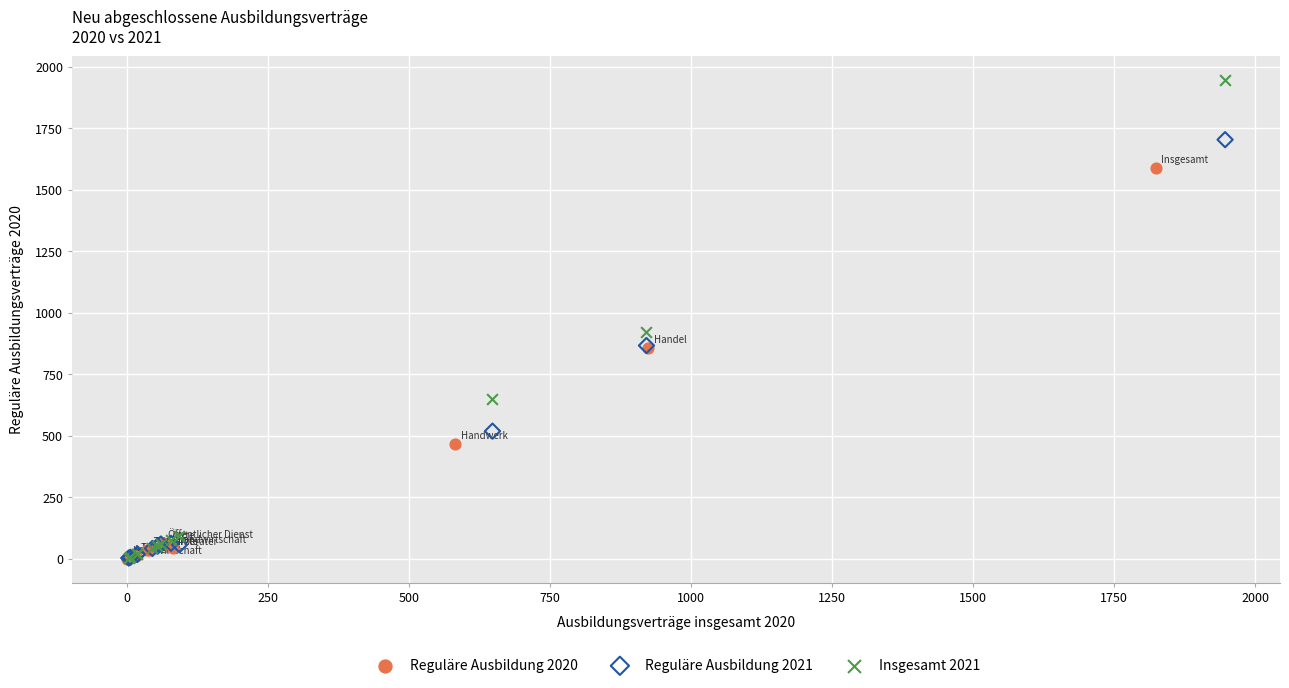

Which series contains the highest Y value?

Insgesamt 2021